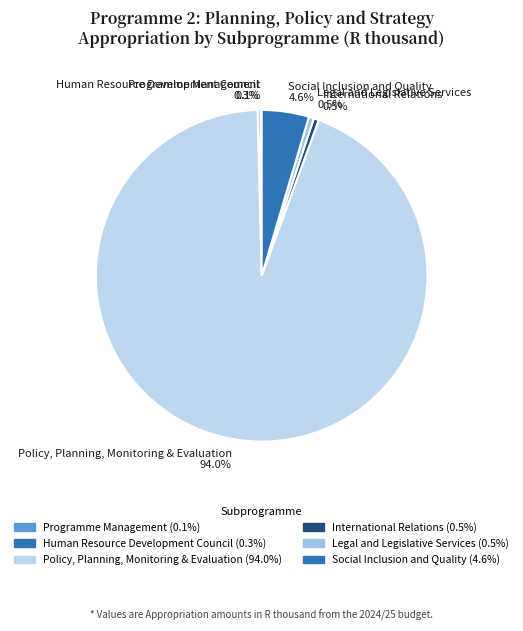

What is the total percentage of Legal and Legislative Services and International Relations?

1.0%